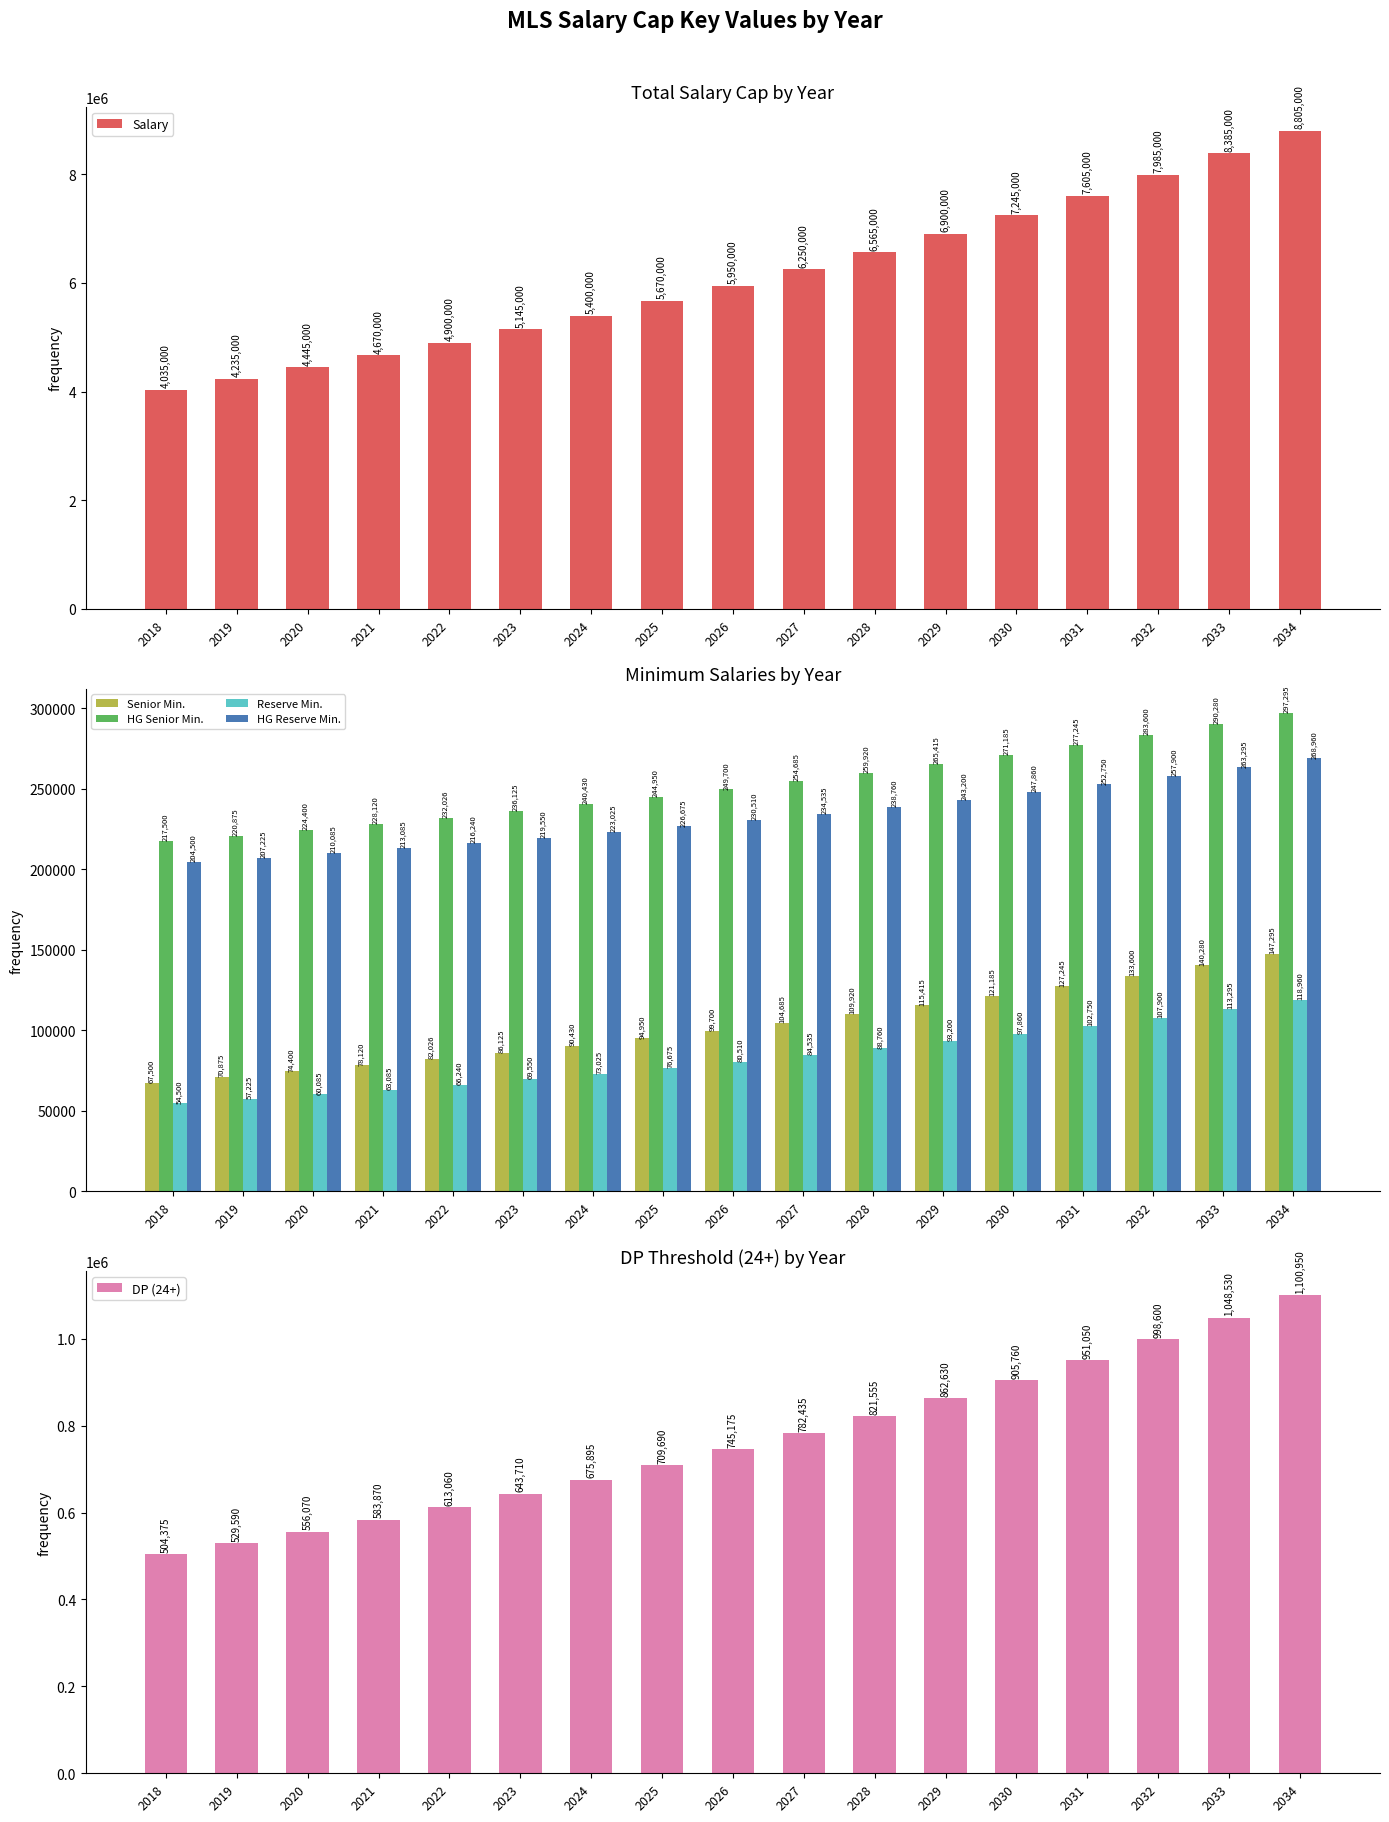

Reading left to right, extract all data points from this chart.

Salary: 2018=4035000	2019=4235000	2020=4445000	2021=4670000	2022=4900000	2023=5145000	2024=5400000	2025=5670000	2026=5950000	2027=6250000	2028=6565000	2029=6900000	2030=7245000	2031=7605000	2032=7985000	2033=8385000	2034=8805000
Senior Min.: 2018=67500	2019=70875	2020=74400	2021=78120	2022=82026	2023=86125	2024=90430	2025=94950	2026=99700	2027=104685	2028=109920	2029=115415	2030=121185	2031=127245	2032=133600	2033=140280	2034=147295
HG Senior Min.: 2018=217500	2019=220875	2020=224400	2021=228120	2022=232026	2023=236125	2024=240430	2025=244950	2026=249700	2027=254685	2028=259920	2029=265415	2030=271185	2031=277245	2032=283600	2033=290280	2034=297295
Reserve Min.: 2018=54500	2019=57225	2020=60085	2021=63085	2022=66240	2023=69550	2024=73025	2025=76675	2026=80510	2027=84535	2028=88760	2029=93200	2030=97860	2031=102750	2032=107900	2033=113295	2034=118960
HG Reserve Min.: 2018=204500	2019=207225	2020=210085	2021=213085	2022=216240	2023=219550	2024=223025	2025=226675	2026=230510	2027=234535	2028=238760	2029=243200	2030=247860	2031=252750	2032=257900	2033=263295	2034=268960
DP (24+): 2018=504375	2019=529590	2020=556070	2021=583870	2022=613060	2023=643710	2024=675895	2025=709690	2026=745175	2027=782435	2028=821555	2029=862630	2030=905760	2031=951050	2032=998600	2033=1048530	2034=1100950